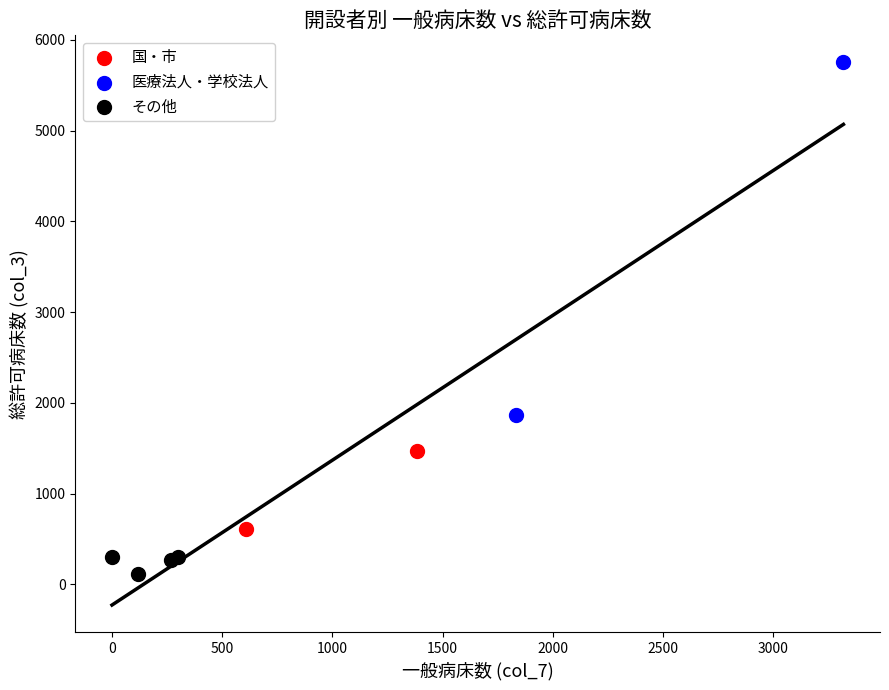

Which series reaches the minimum Y coordinate?

その他